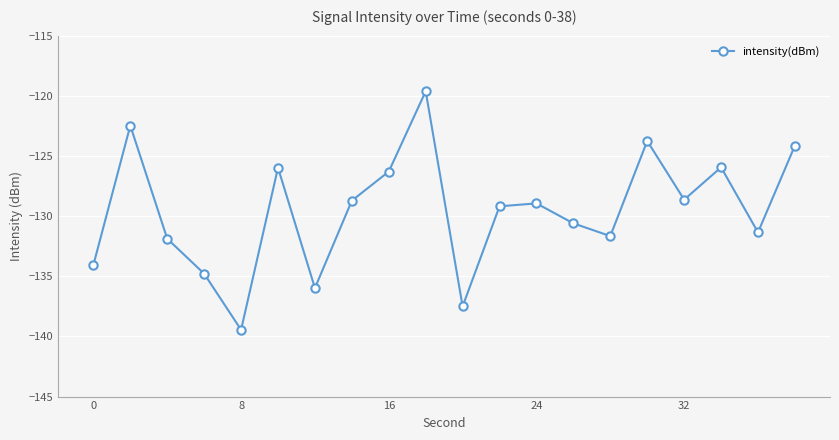

What is the minimum value shown in the chart?

-139.5